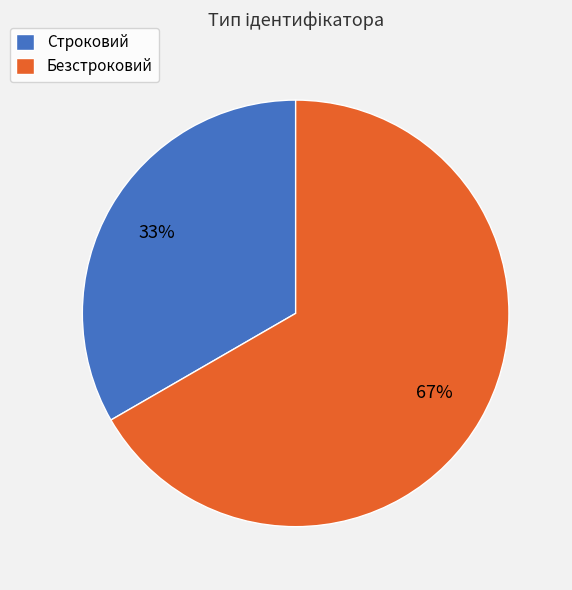

Do Безстроковий and Строковий together represent more than half of the pie?

Yes